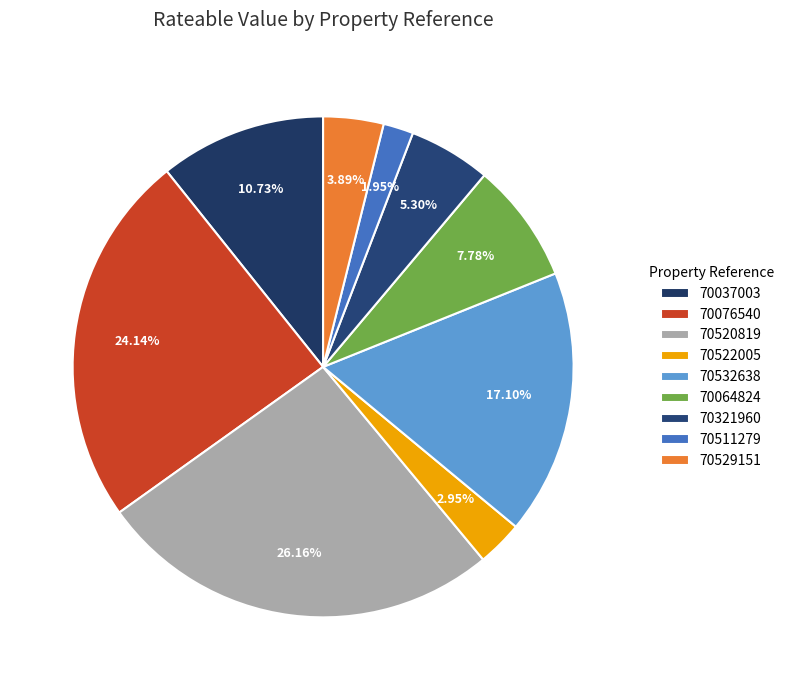

What percentage is the 70064824 slice, to the nearest percent?

8%